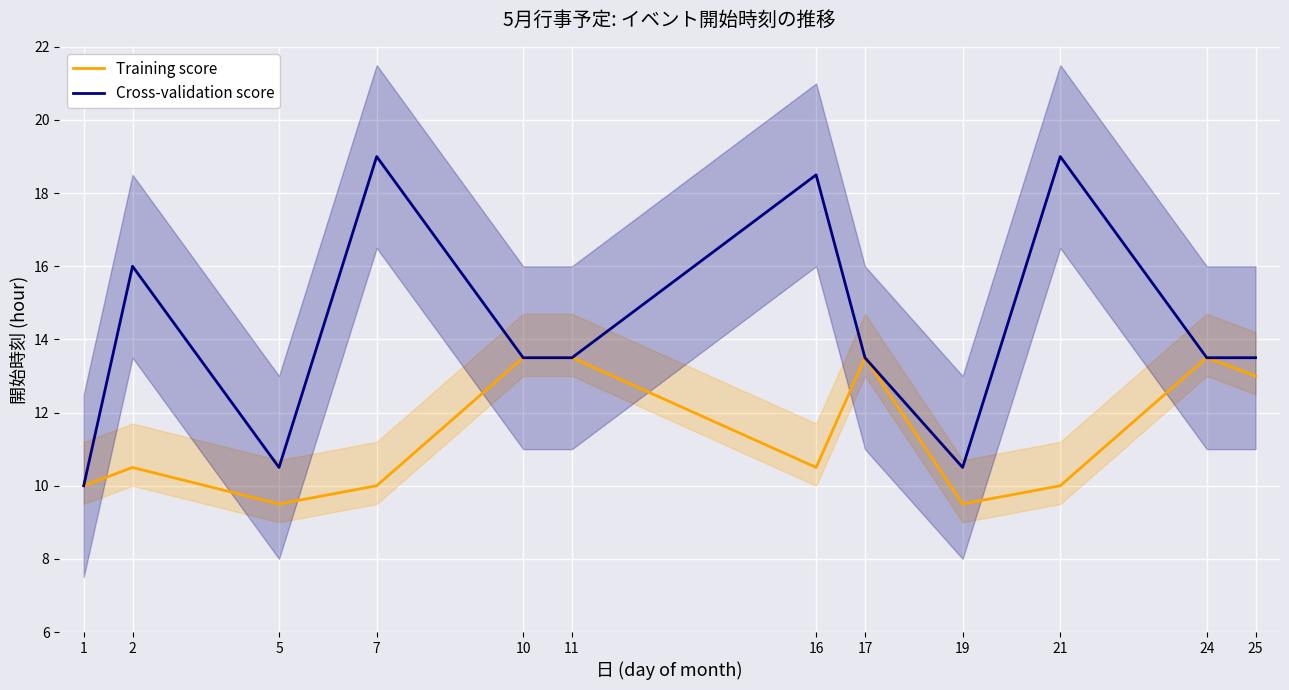

Which series changed the most between 5 and 16?

Cross-validation score